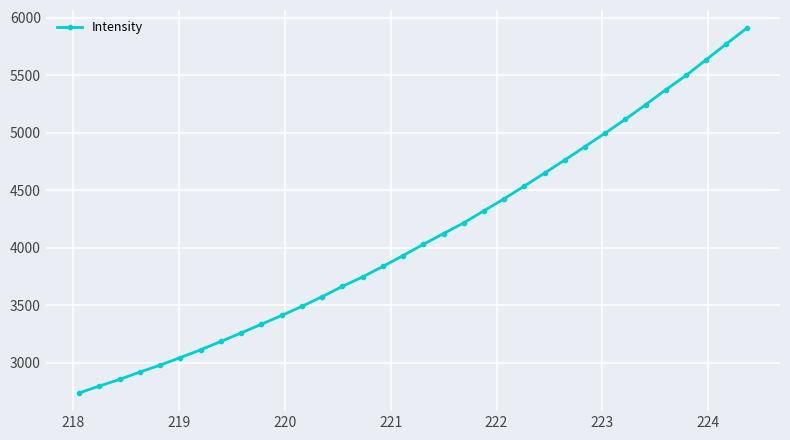

What is the sum of all values?

139367.4